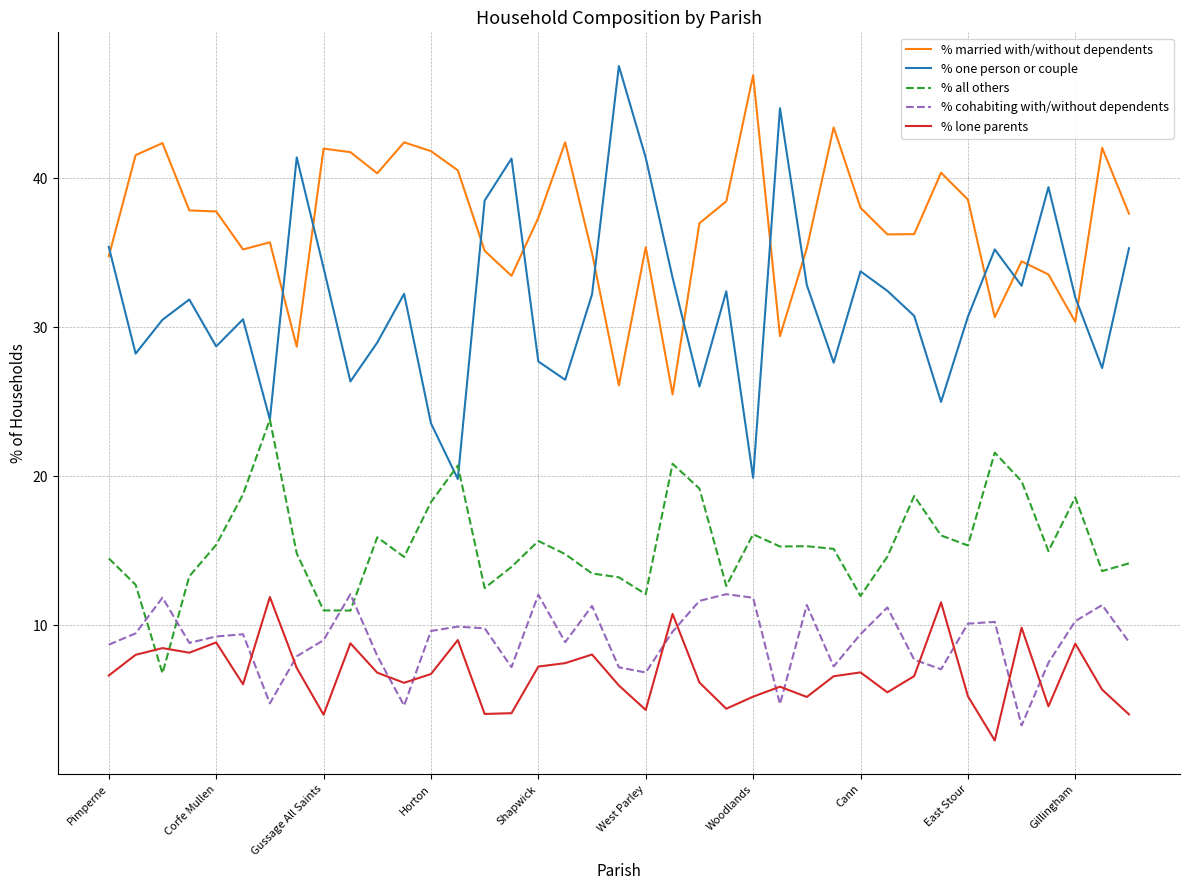

Which series has the largest total across all categories?

% married with/without dependents